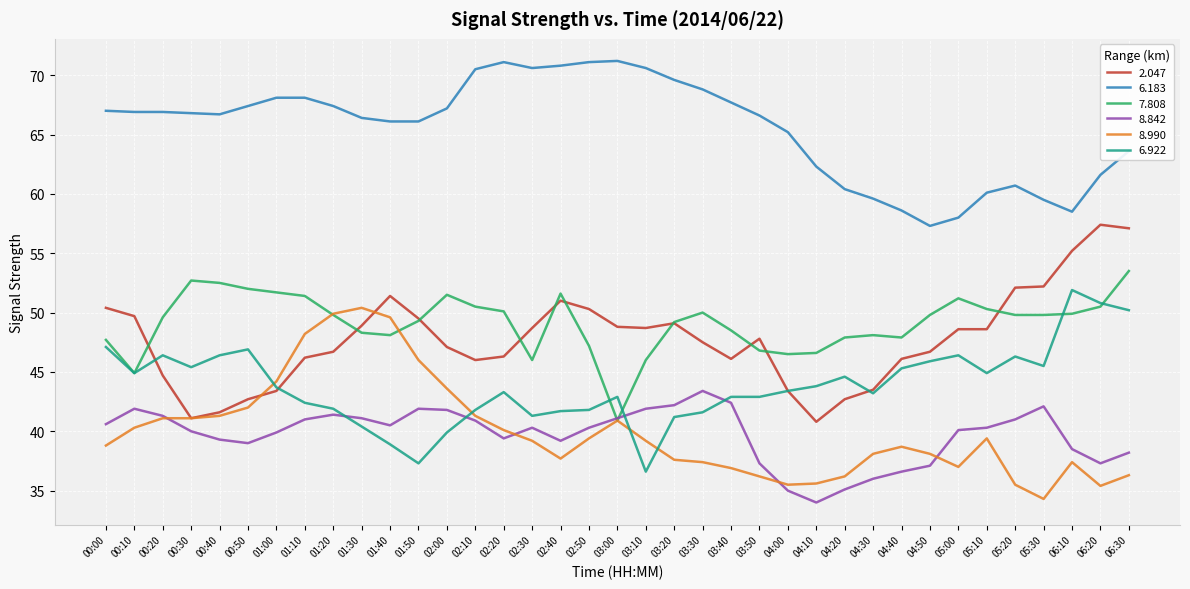

What is the approximate value of 7.808 at 03:10?

46.0